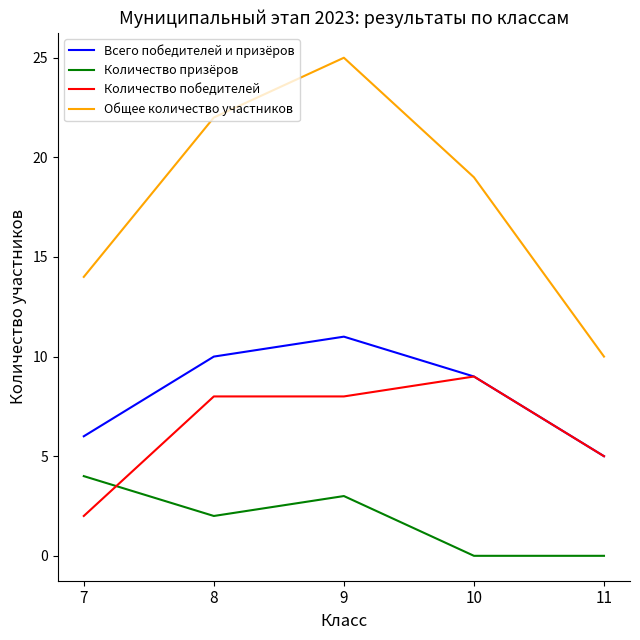

At how many categories does at least one series exceed 1?

5